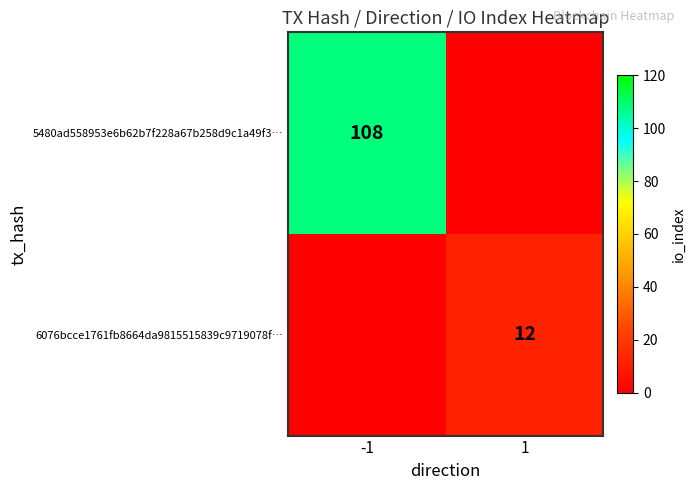

True or false: 5480ad558953e6b62b7f228a67b258d9c1a49f3… has a value of 108 at -1.

True